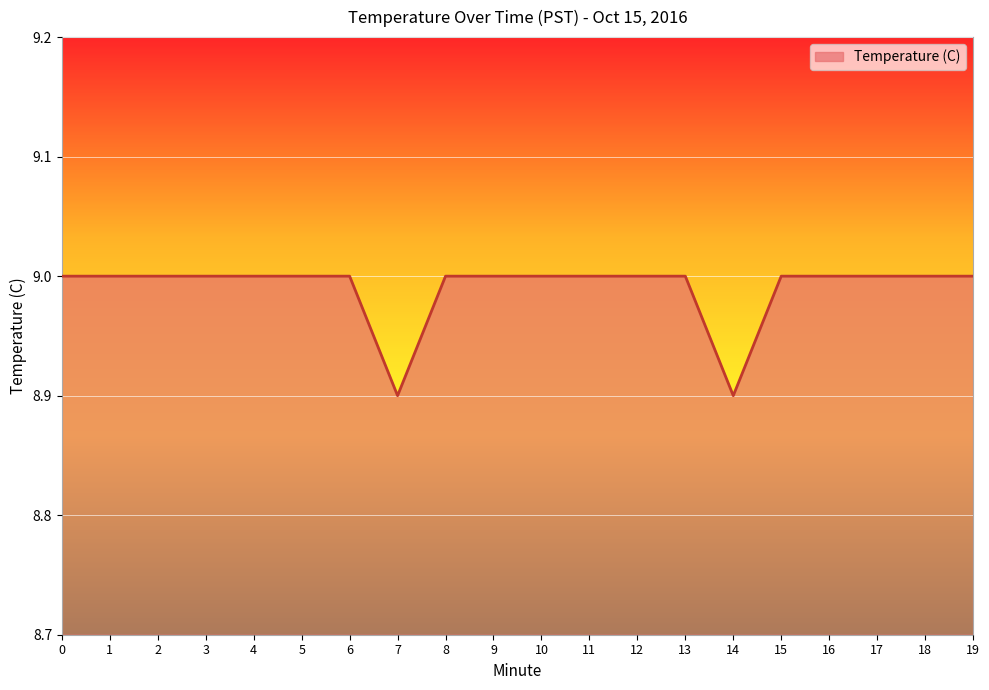

Count the number of data series in this chart.

1